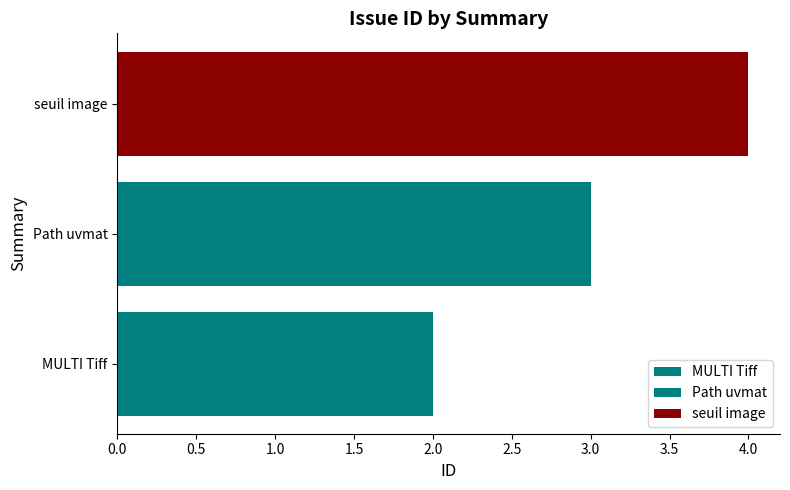

Reading left to right, extract all data points from this chart.

2	3	4